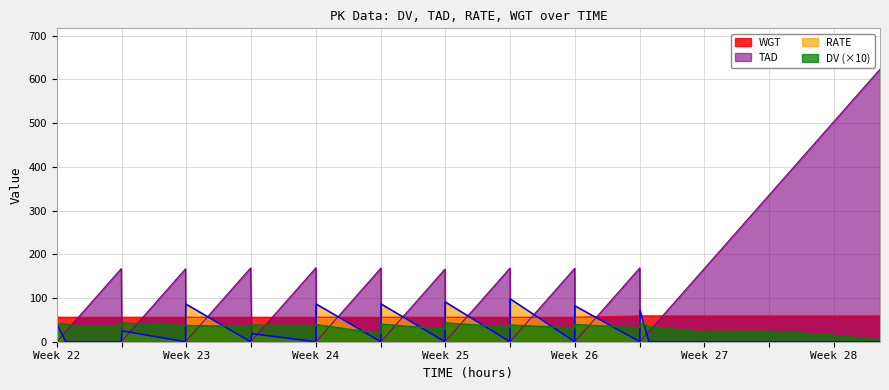

After their last crossing, which series has the higher values: WGT or RATE?

WGT